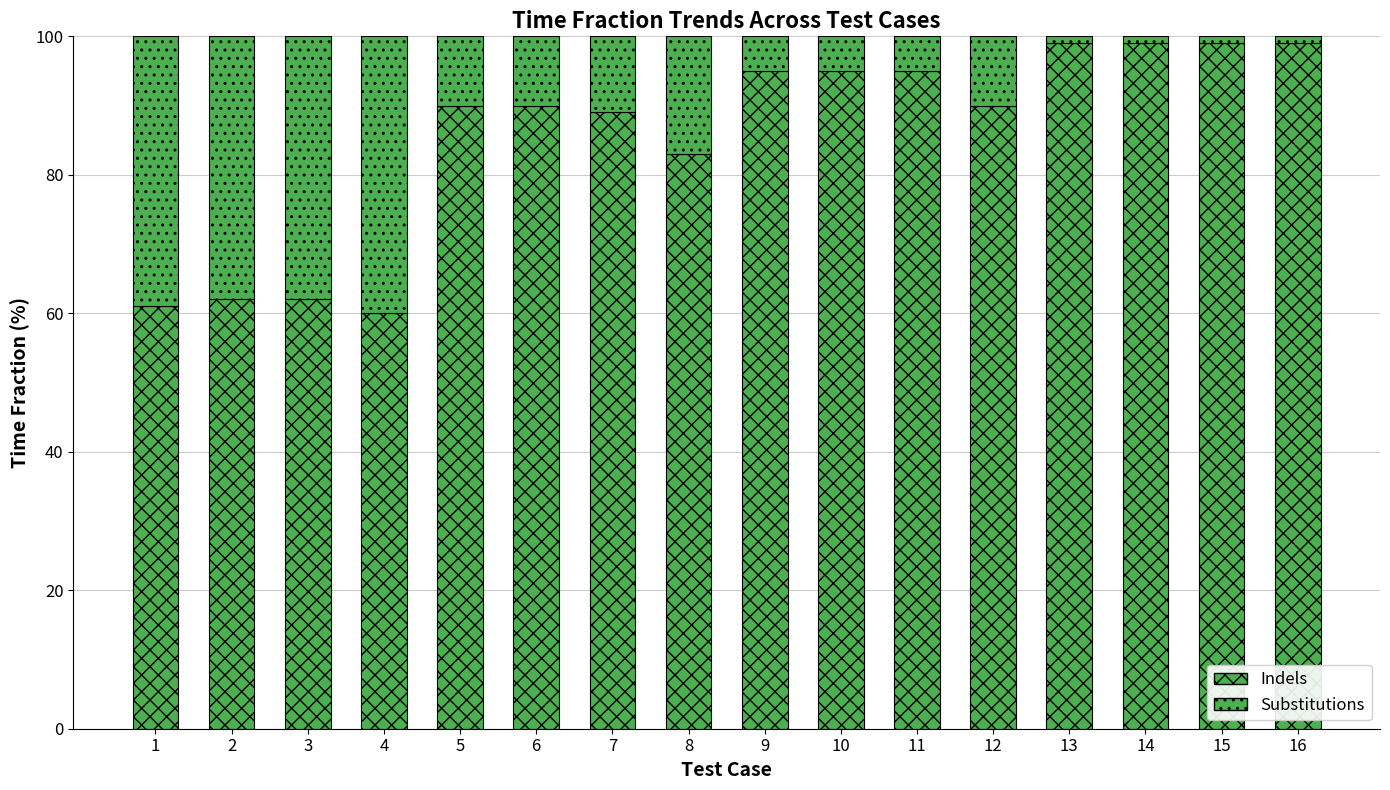

Count the number of categories in the chart.

16